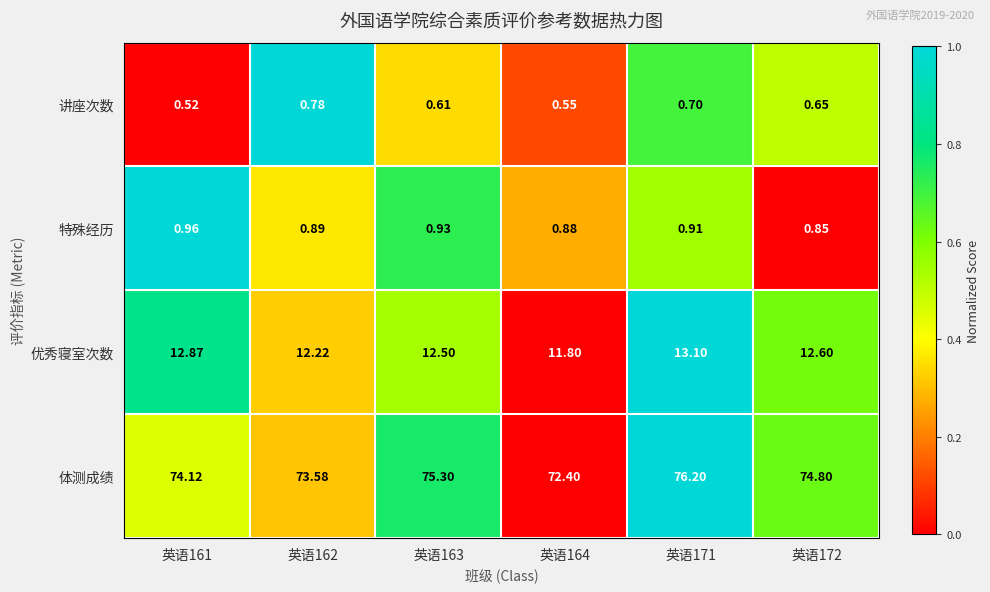

At how many categories does at least one series exceed 0?

6